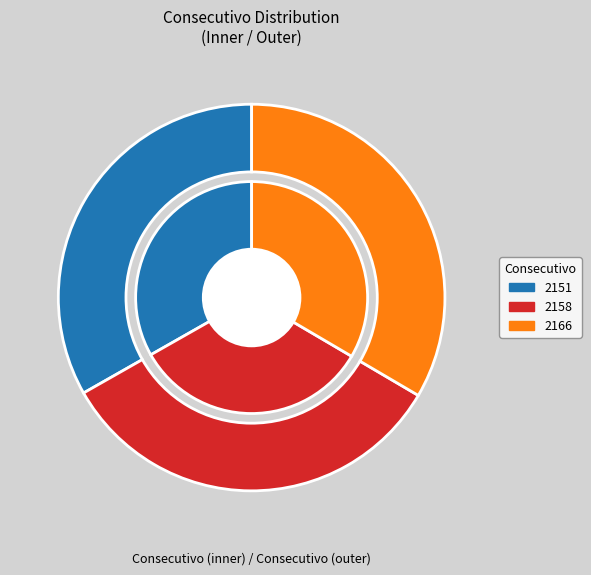

How many slices are in this pie chart?

3